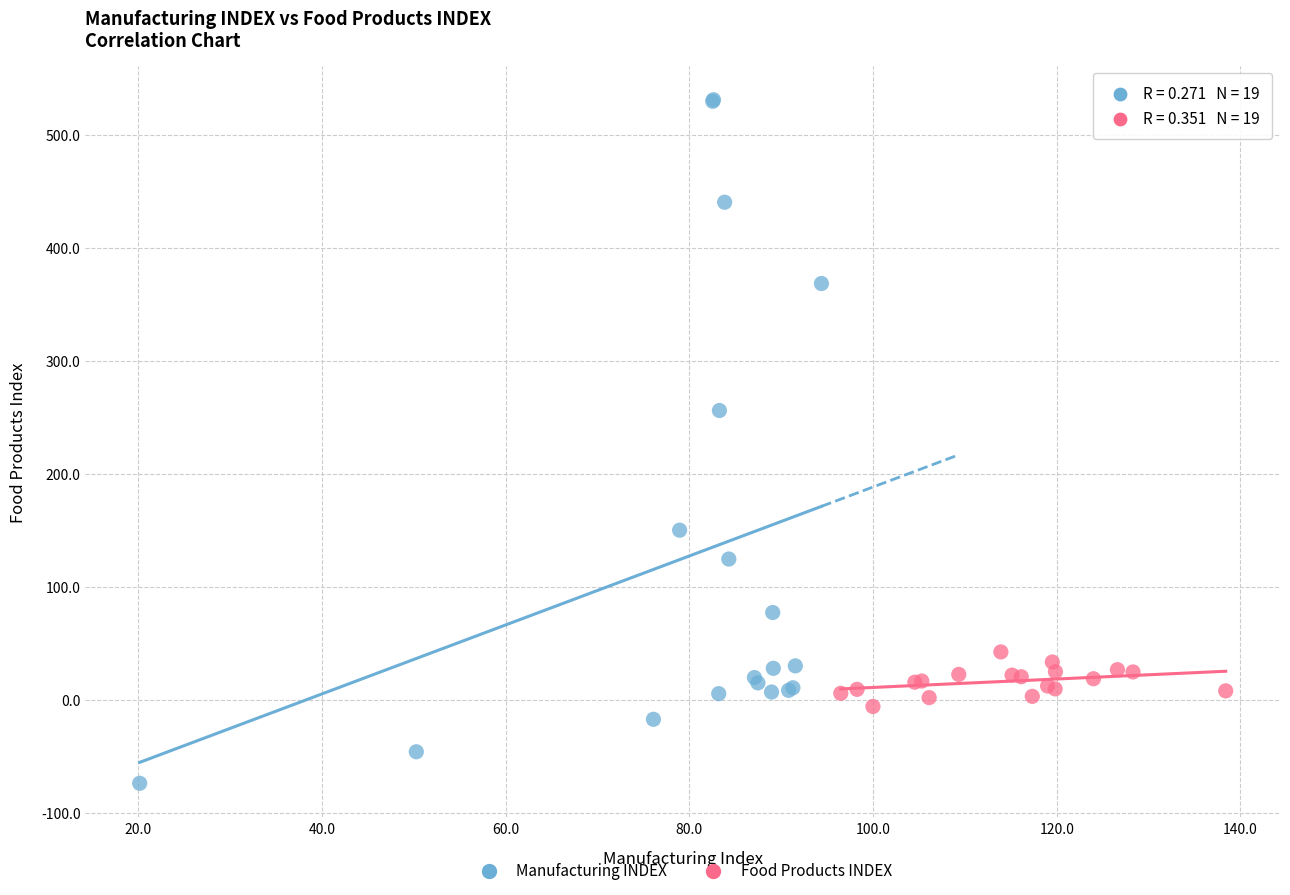

Which series contains the highest Y value?

Manufacturing INDEX